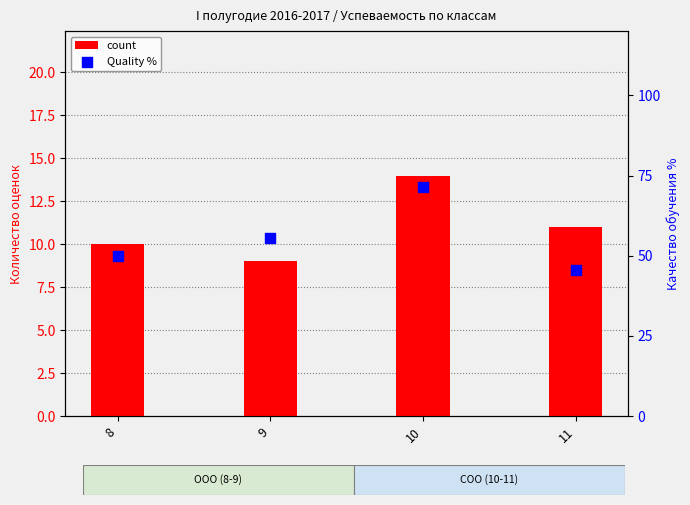

Which series reaches the minimum Y coordinate?

count